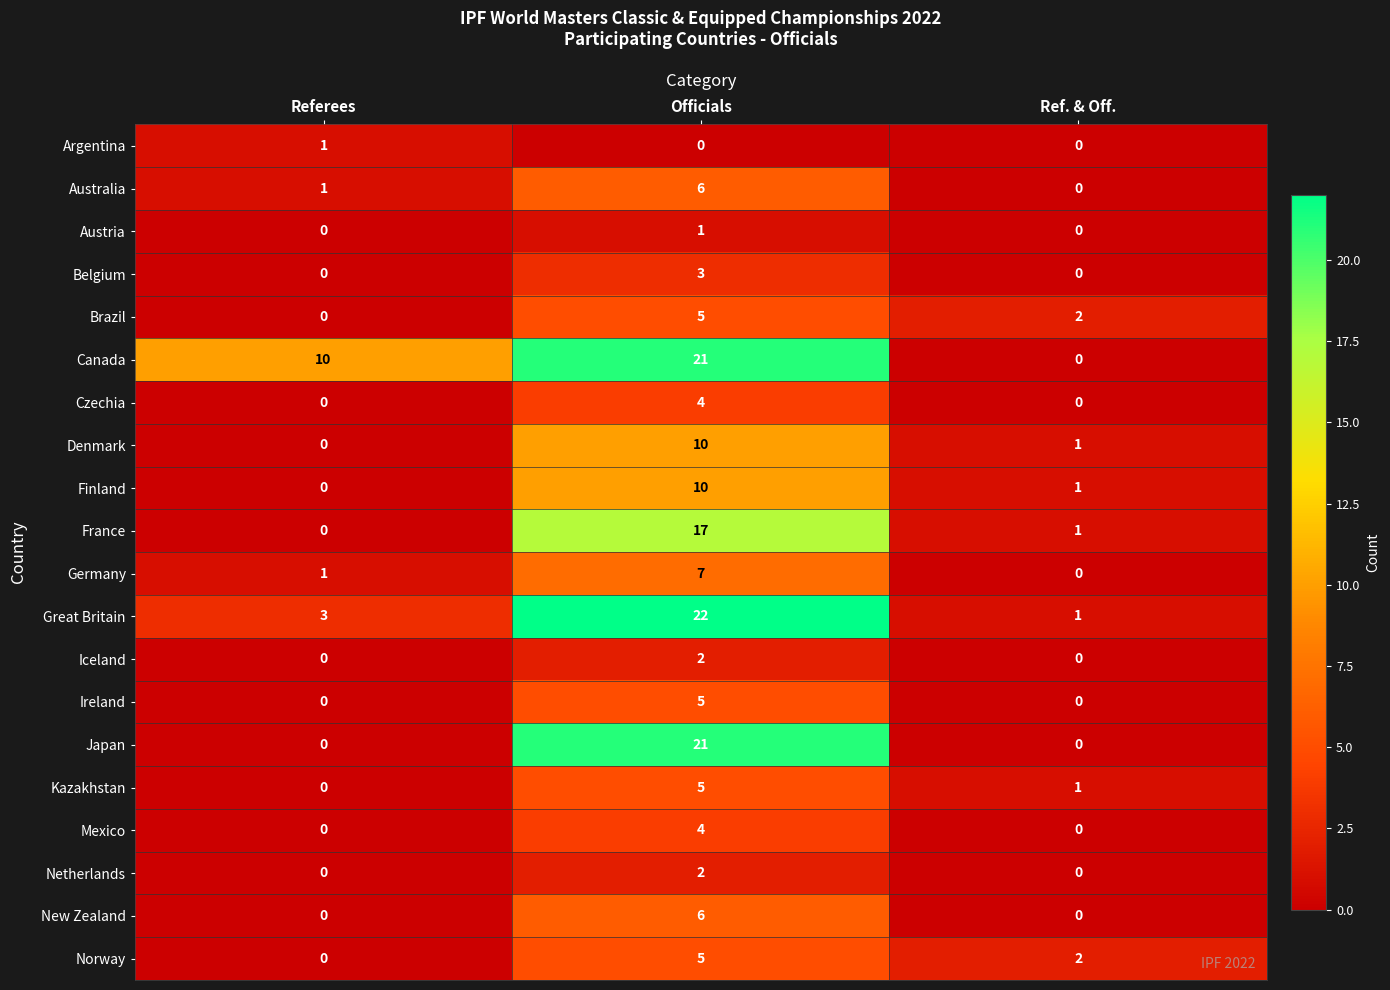

What value does the Kazakhstan series have at Officials?

5